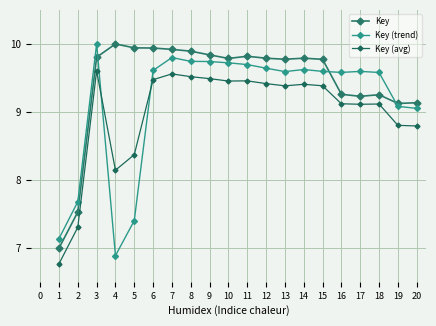

Which series ends up on top after the final intersection of Key (trend) and Key?

Key